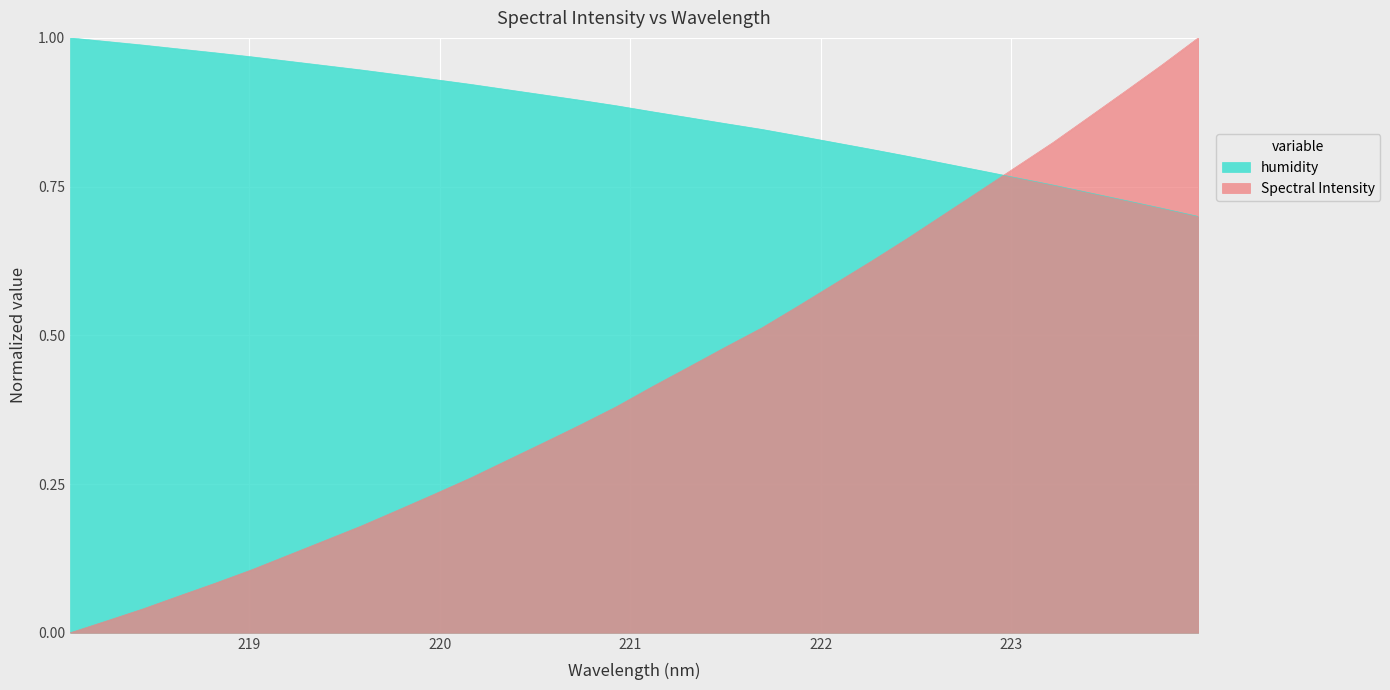

The value at 221.6902 is 0.8. True or false?

True